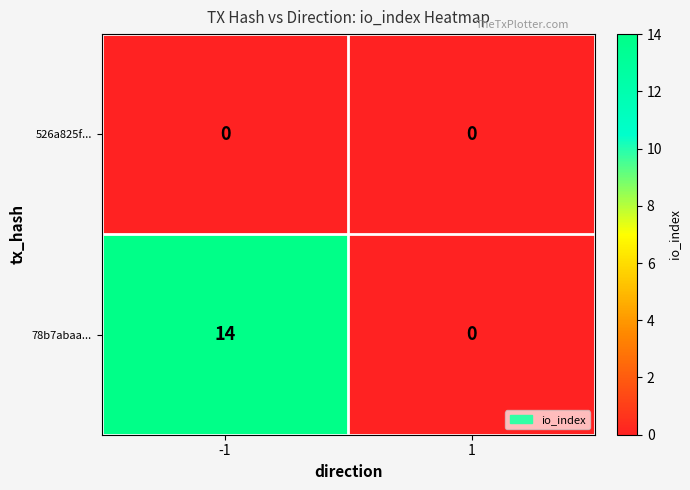

The value of 526a825f... at -1 is 0. True or false?

True